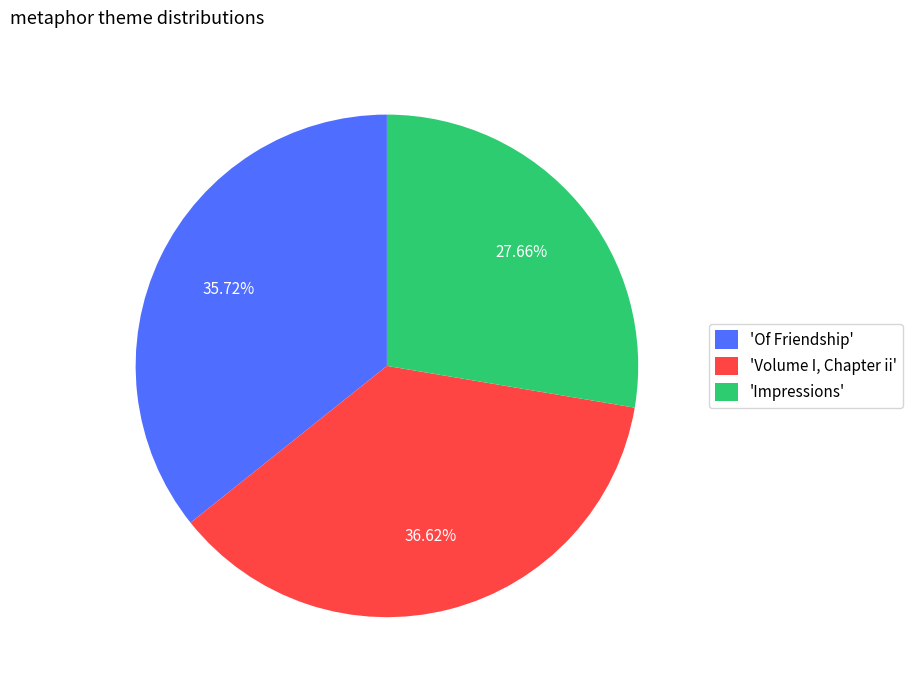

Is the sum of 'Of Friendship' and 'Impressions' greater than half?

Yes